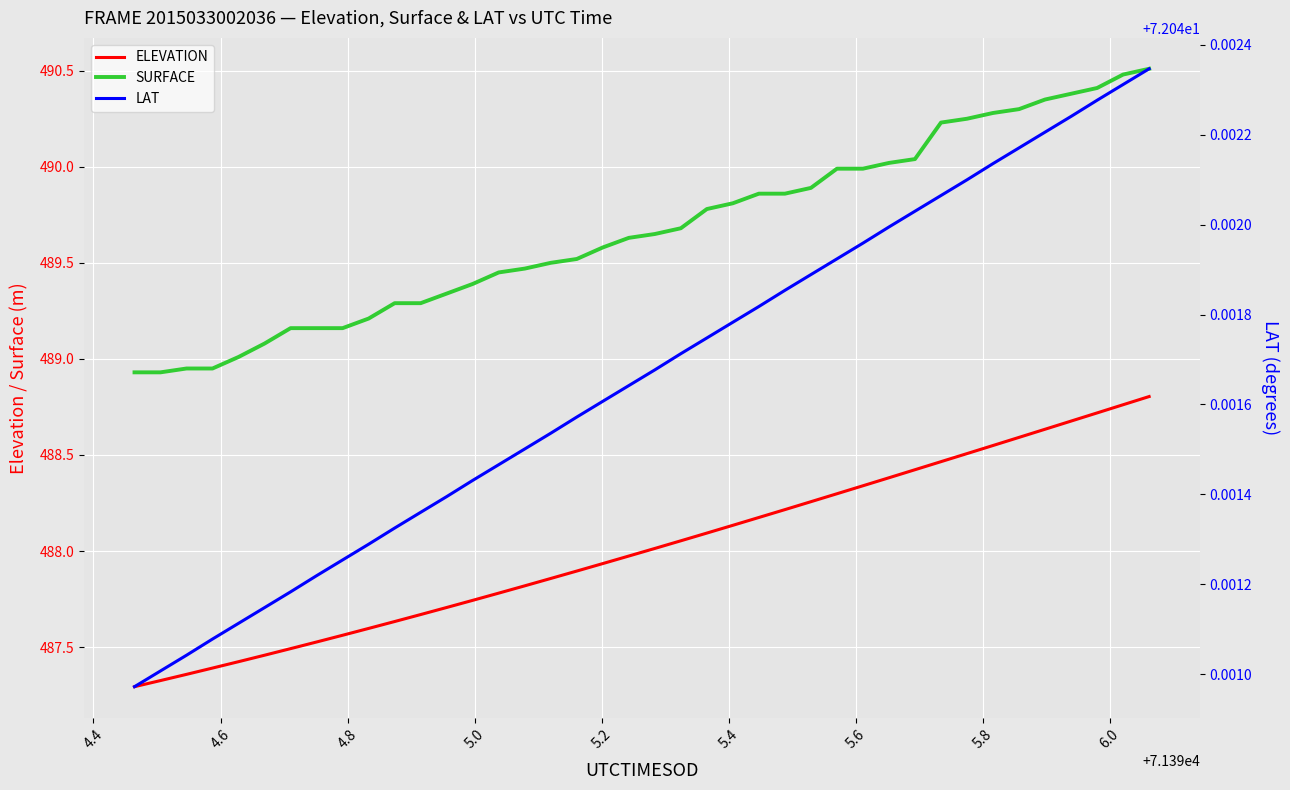

Does the chart display data point markers on the line(s)?

No